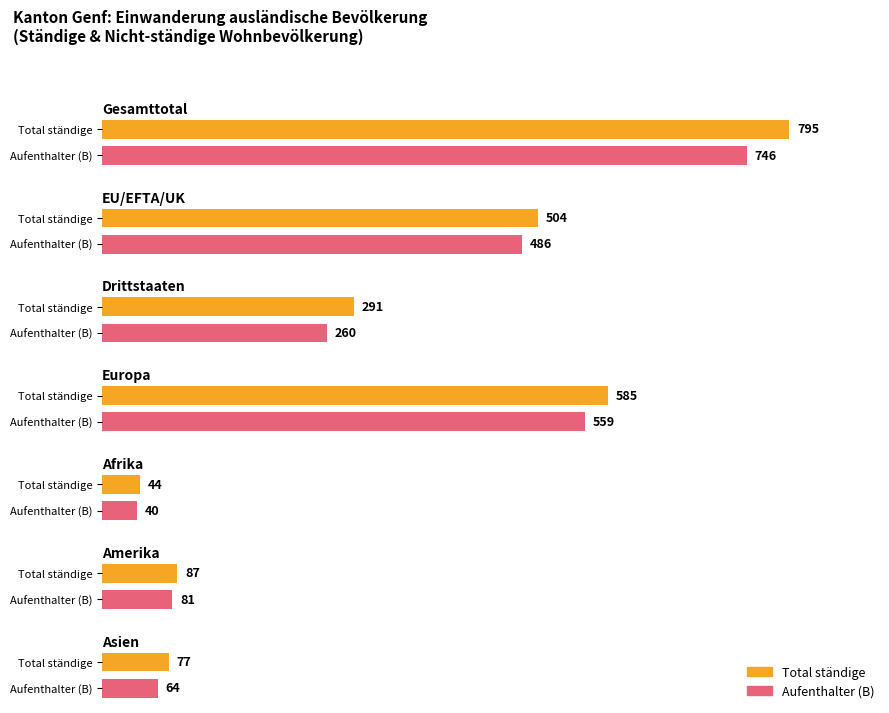

Between EU/EFTA/UK and Asien, which is larger?

EU/EFTA/UK